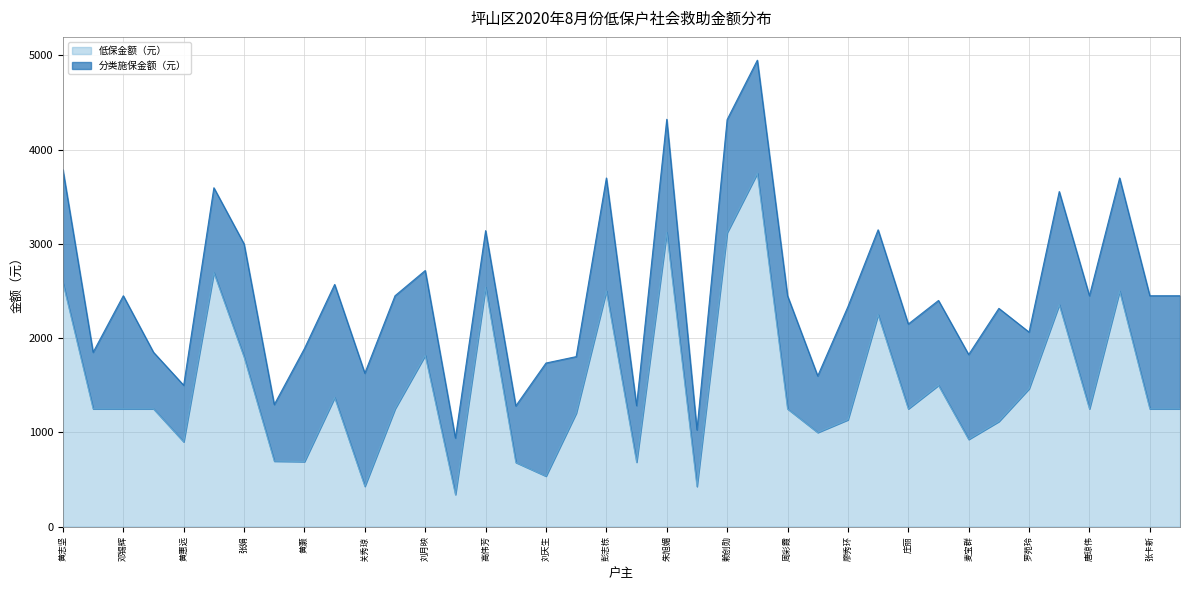

What is the difference between the second highest and second lowest values?

2697